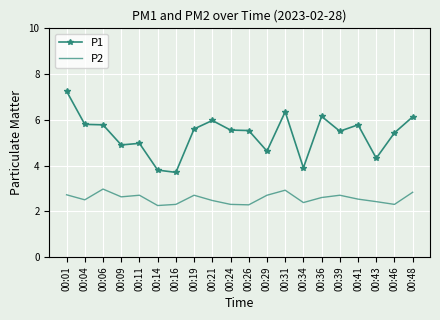

Which series has the largest total across all categories?

P1